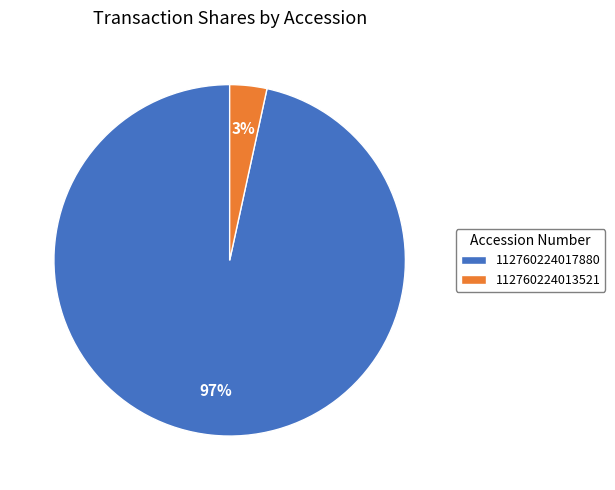

To the nearest percent, what is the average slice percentage?

50%